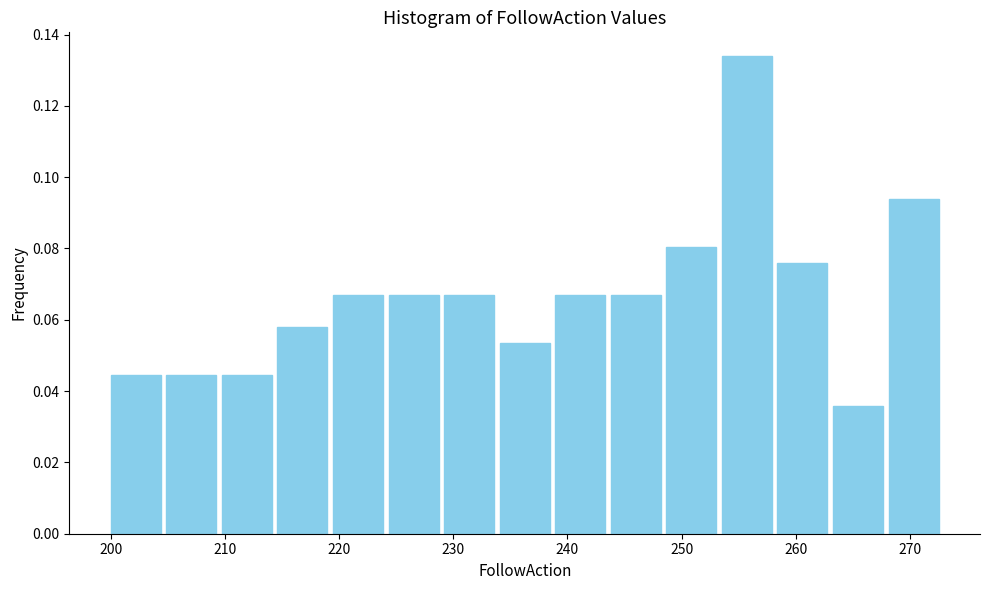

Reading left to right, transcribe this chart: for each bar, give the range it covers on the x-axis and its height. Neither the bar edges nor the heights are printed on the chart, so give them approximately, as read against the axes.

200 to 205: 0.044
205 to 210: 0.044
210 to 215: 0.044
215 to 219: 0.058
219 to 224: 0.066
224 to 229: 0.066
229 to 234: 0.066
234 to 239: 0.054
239 to 244: 0.066
244 to 249: 0.066
249 to 254: 0.080
254 to 258: 0.134
258 to 263: 0.076
263 to 268: 0.036
268 to 273: 0.094